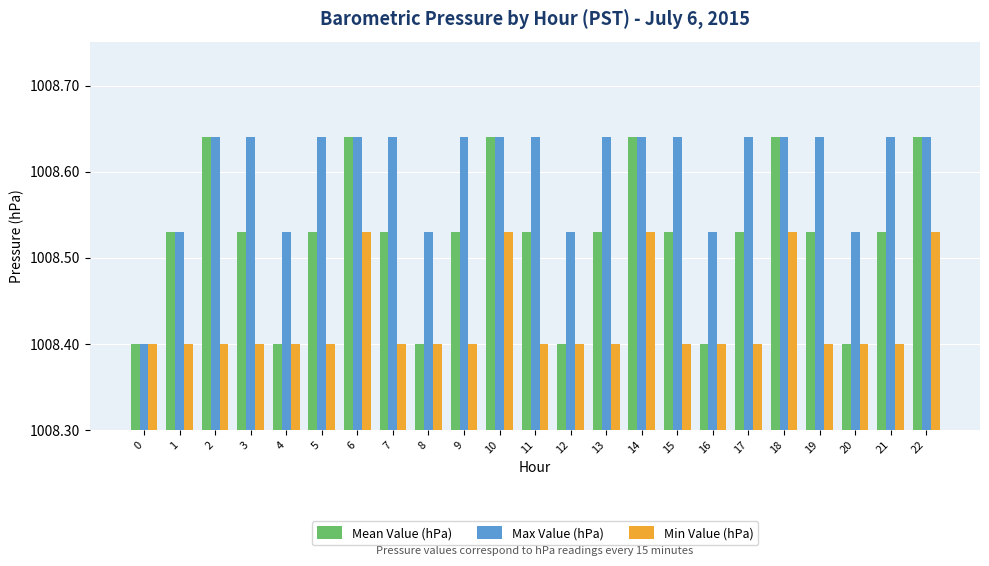

What is the sum of the Max Value (hPa) values at 8 and 1?

2017.1